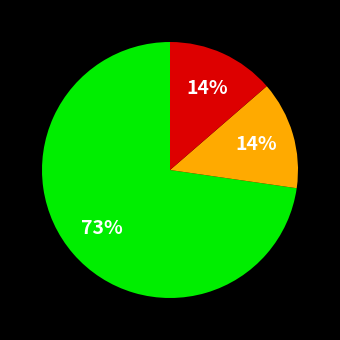

To the nearest percent, what is the average slice percentage?

33%